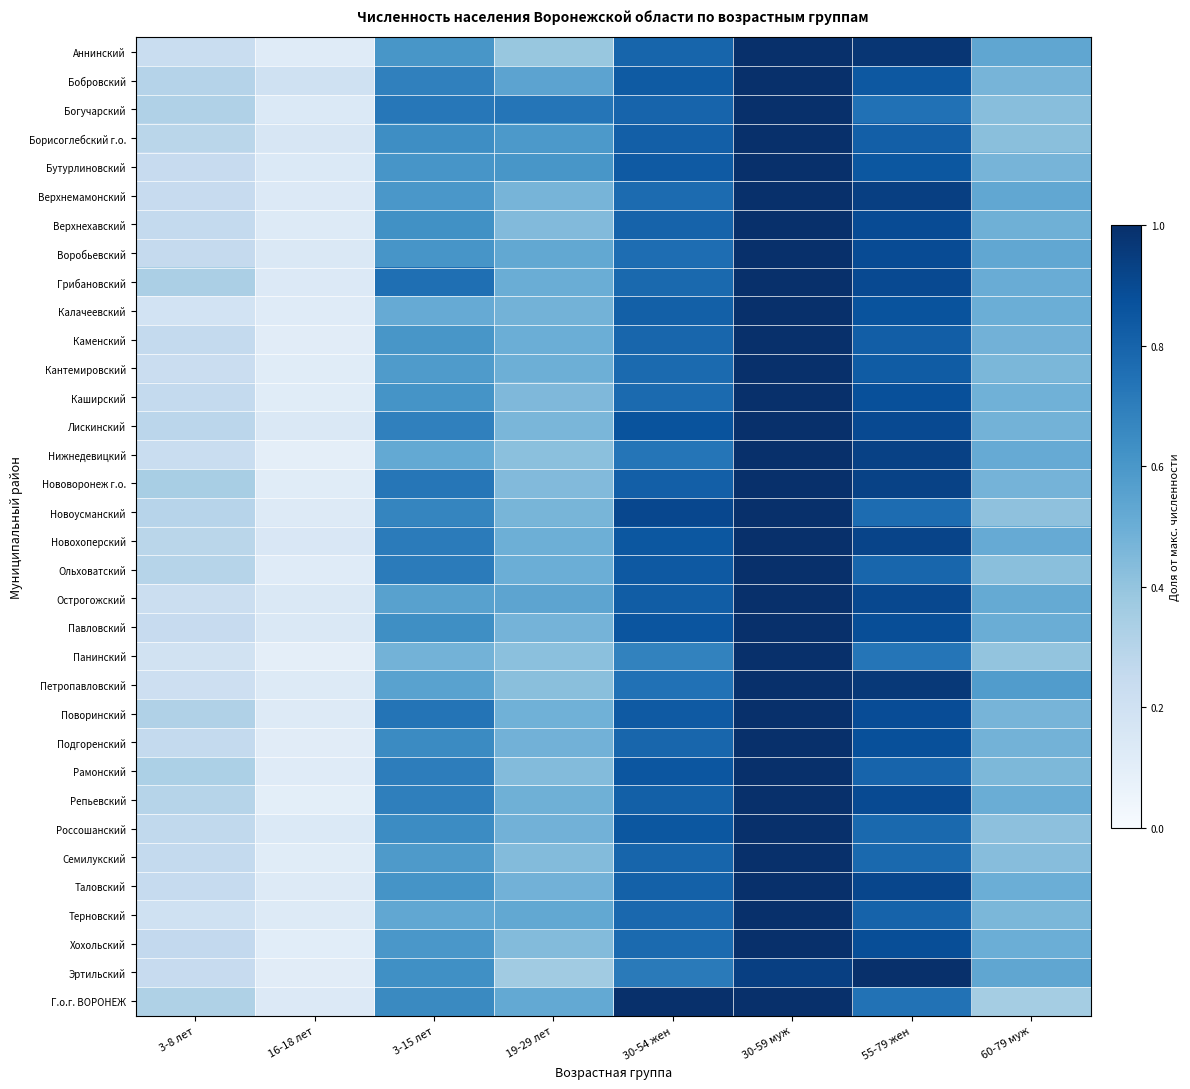

Which category has the highest value across all series?

30-59 муж